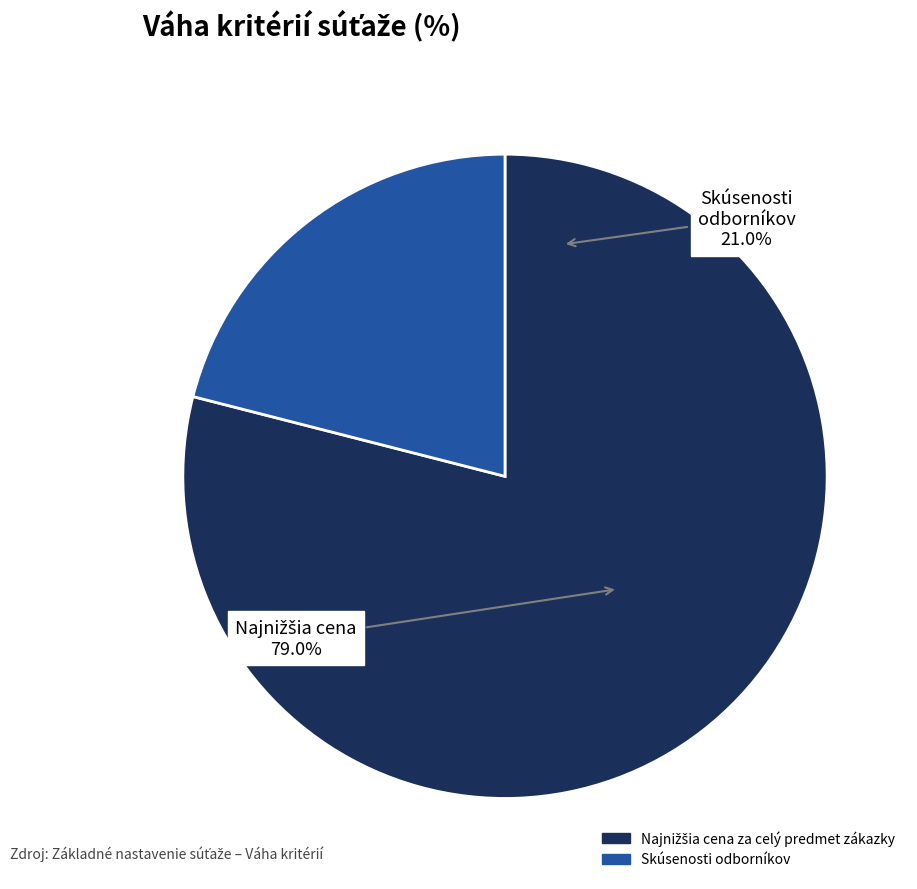

Between Najnižšia cena za celý predmet zákazky and Skúsenosti odborníkov, which is larger?

Najnižšia cena za celý predmet zákazky